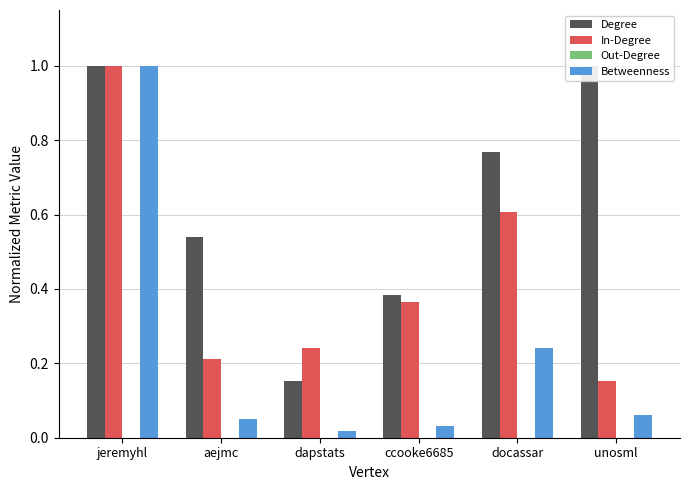

The value of Degree at jeremyhl is 1.0. True or false?

True